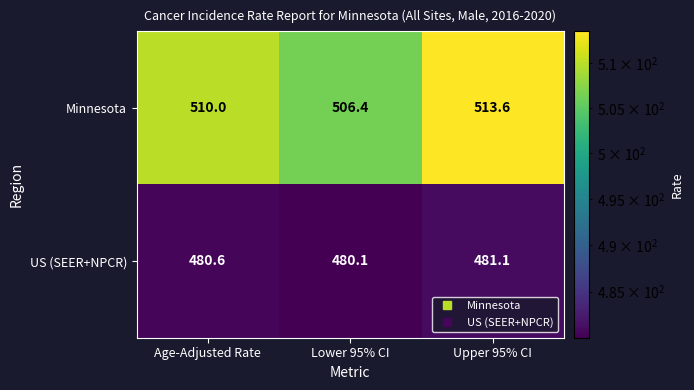

Reading left to right, transcribe all the data shown in this chart.

Minnesota: Age-Adjusted Rate=510.0	Lower 95% CI=506.4	Upper 95% CI=513.6
US (SEER+NPCR): Age-Adjusted Rate=480.6	Lower 95% CI=480.1	Upper 95% CI=481.1